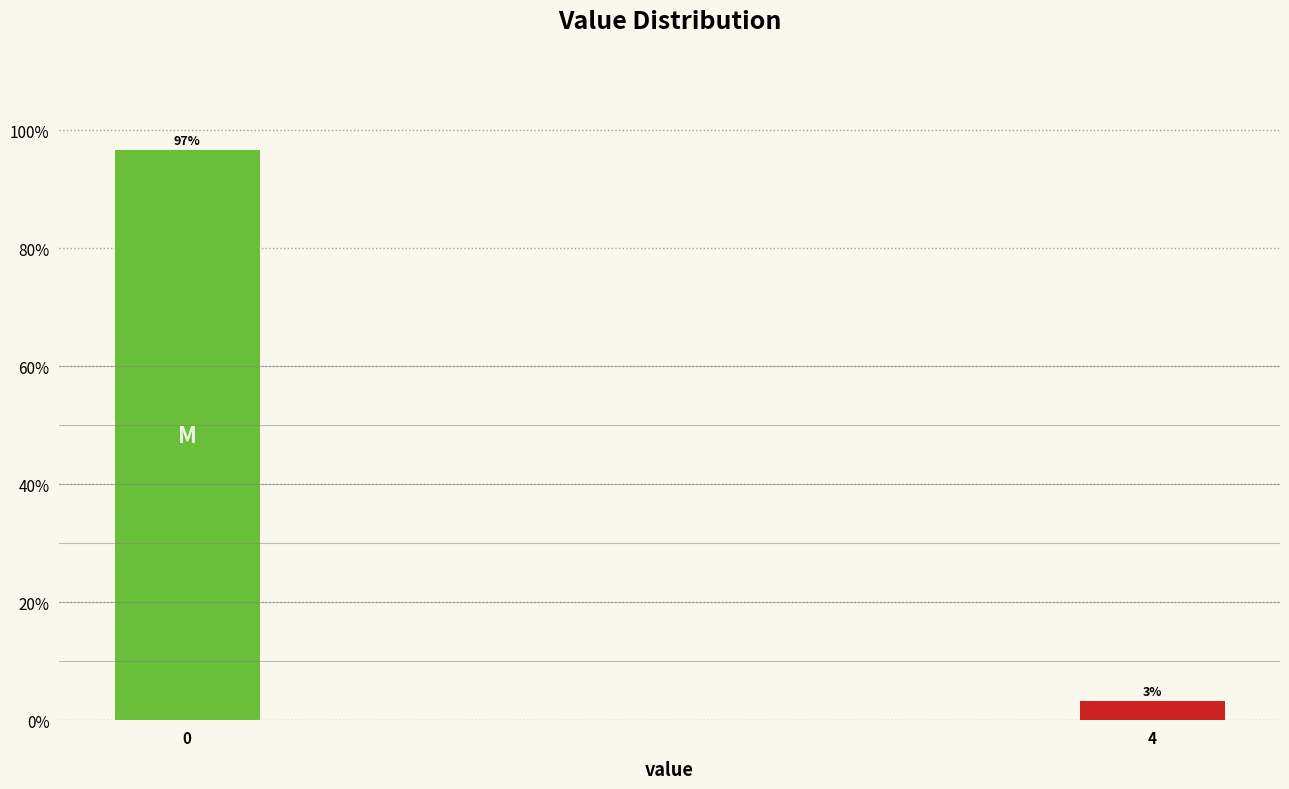

What is the sum of the values at 4 and 0?

100.0